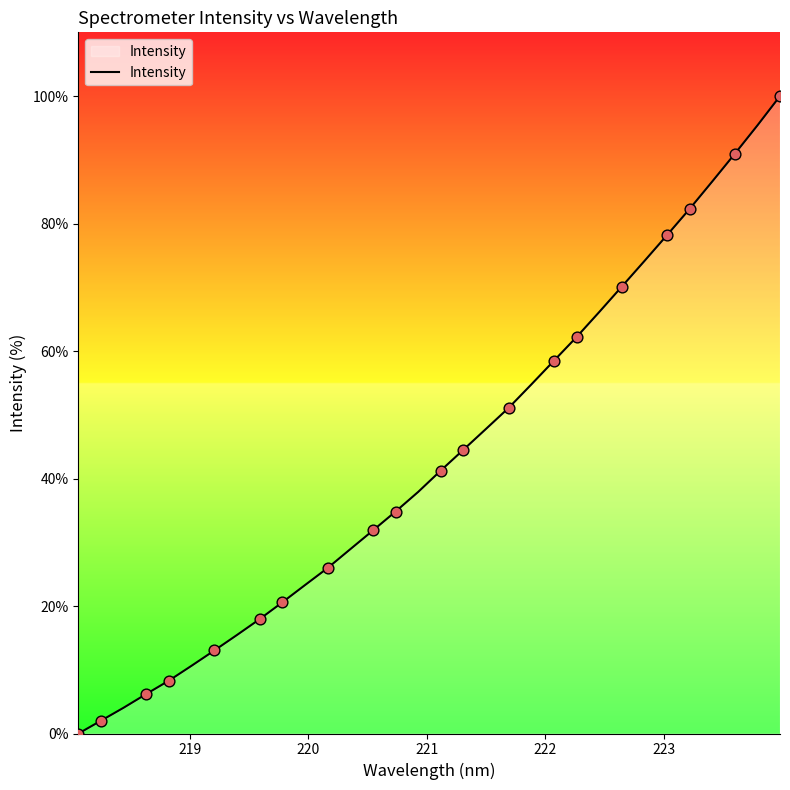

What is the maximum value shown in the chart?

100.0